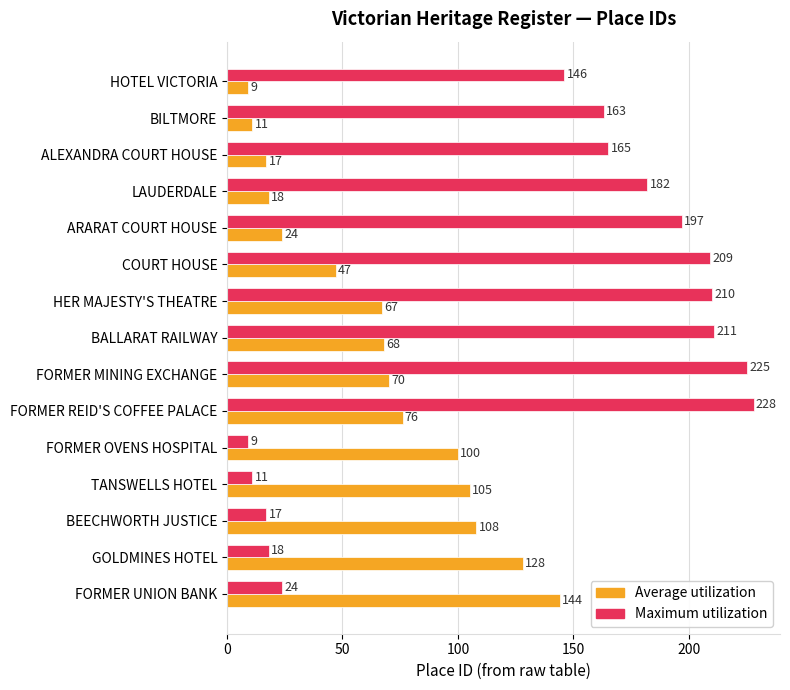

List the series in order of their overall mean, lowest first.

Average utilization, Maximum utilization